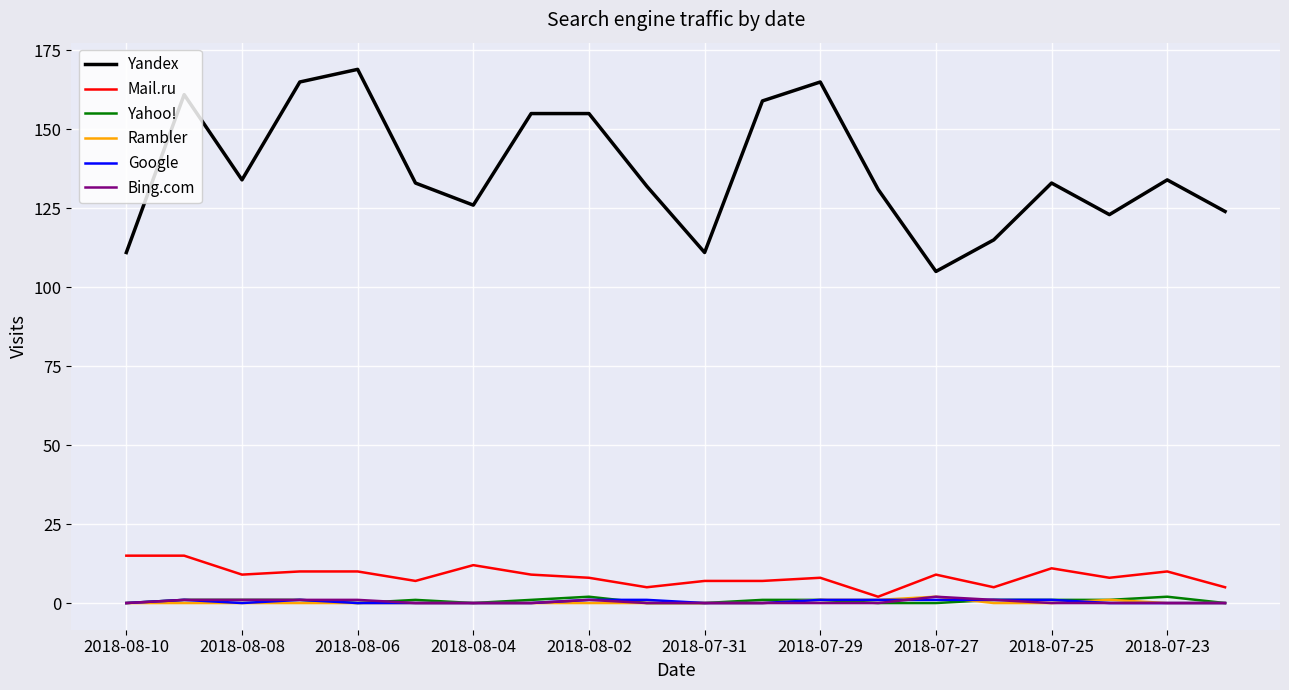

What is the maximum value for Bing.com?

2